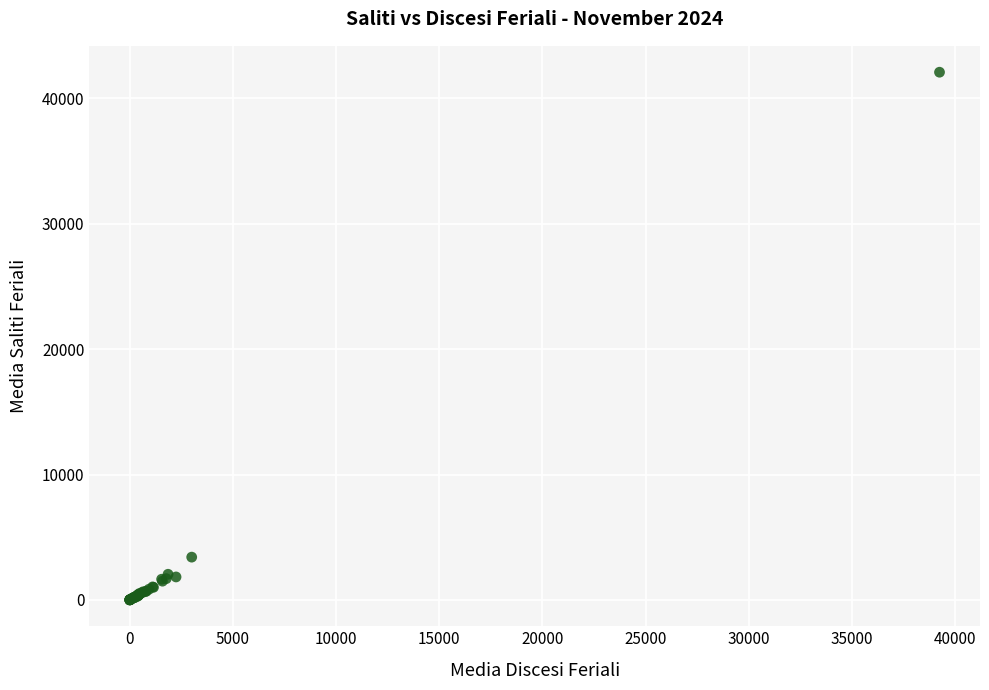

What Y value in the scatter plot is closest to 21039?

3411.6